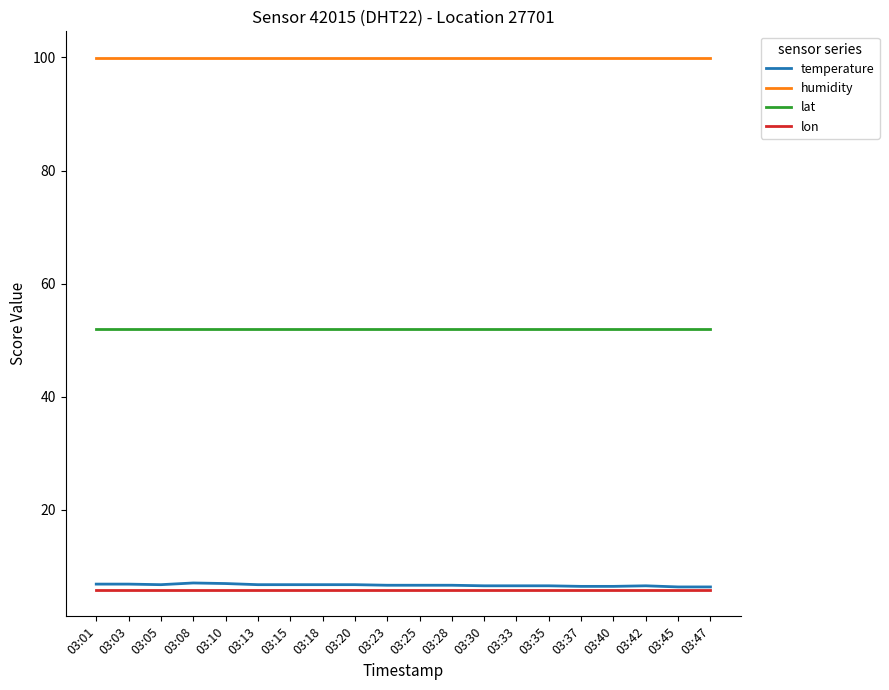

What is the sum of all humidity values?

1998.0